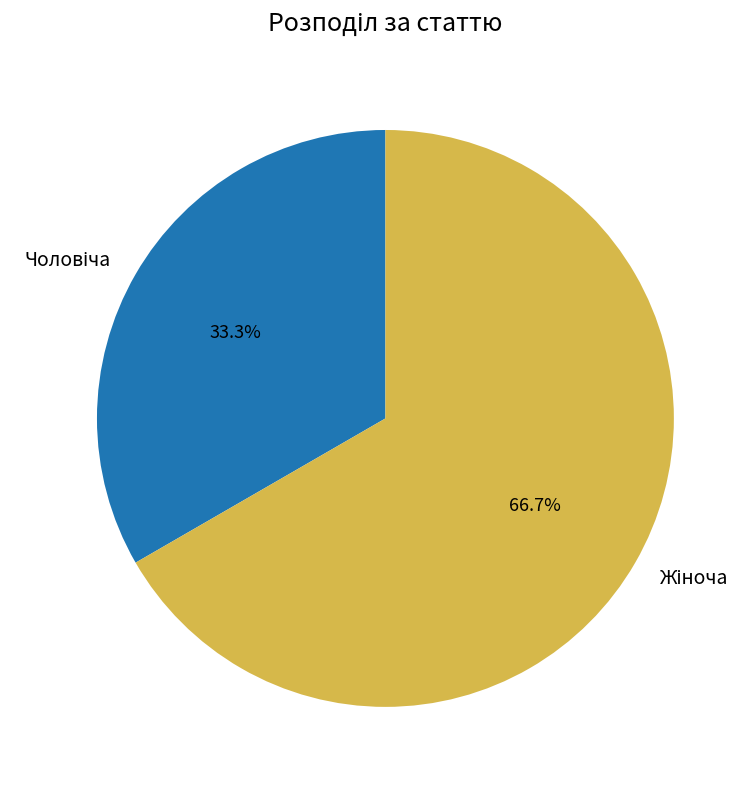

Is there any slice that represents more than half of the pie?

Yes